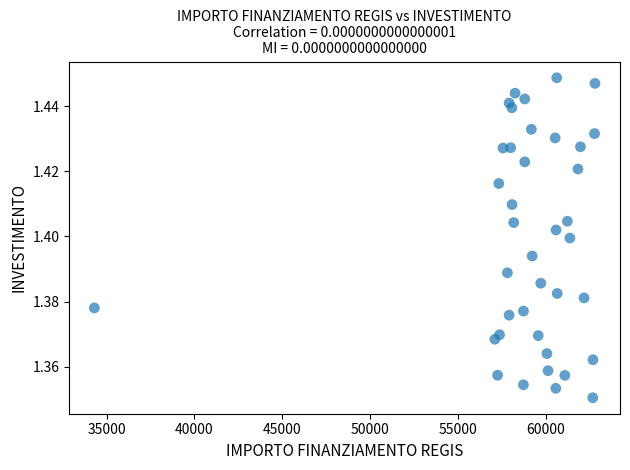

What is the range of X values (max minus min)?

28485.4